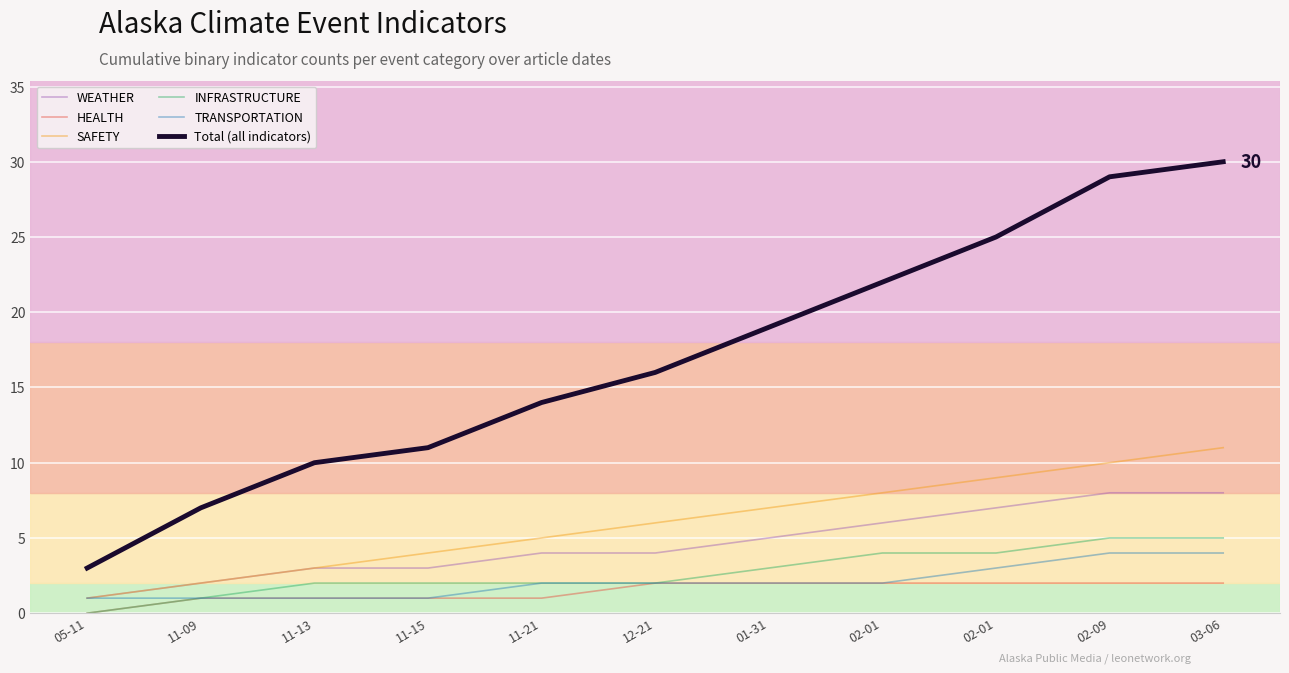

Does the chart display data point markers on the line(s)?

No